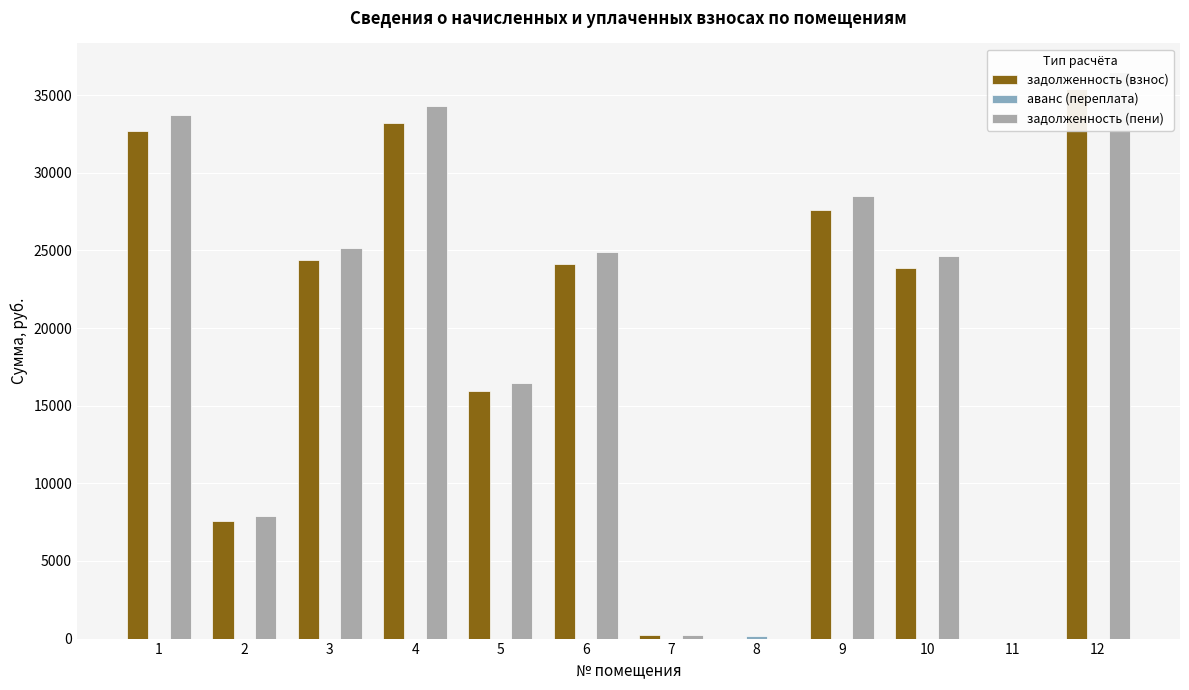

What is the sum of the аванс (переплата) values at 11 and 9?

1.6